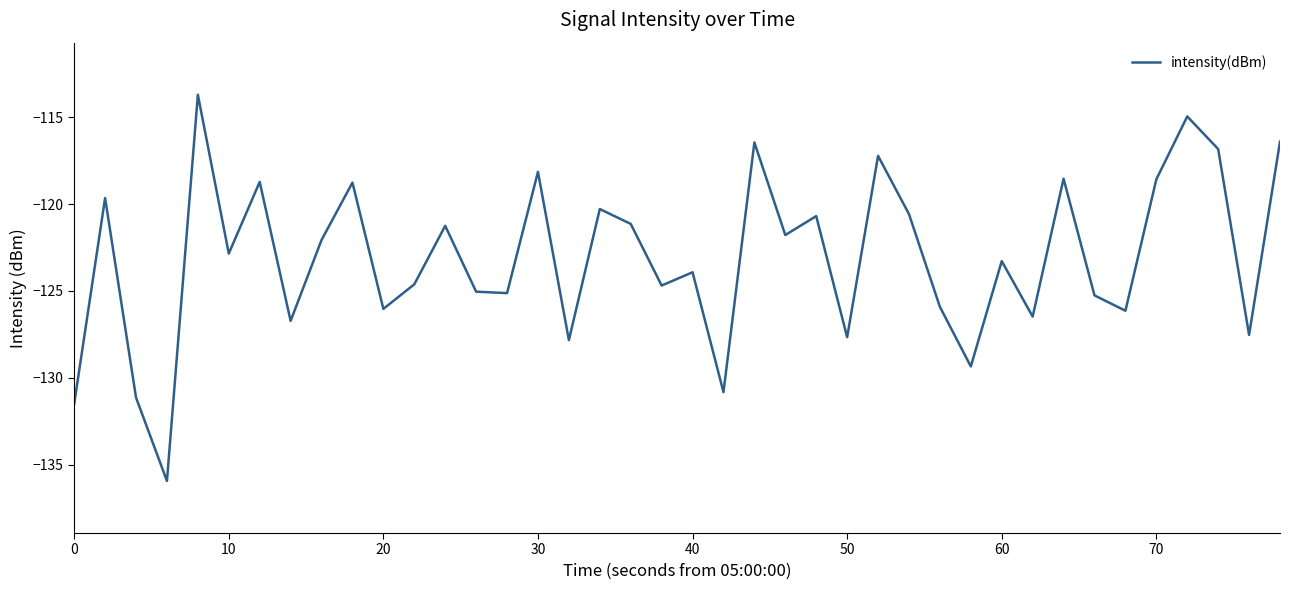

What is the minimum value shown in the chart?

-135.9